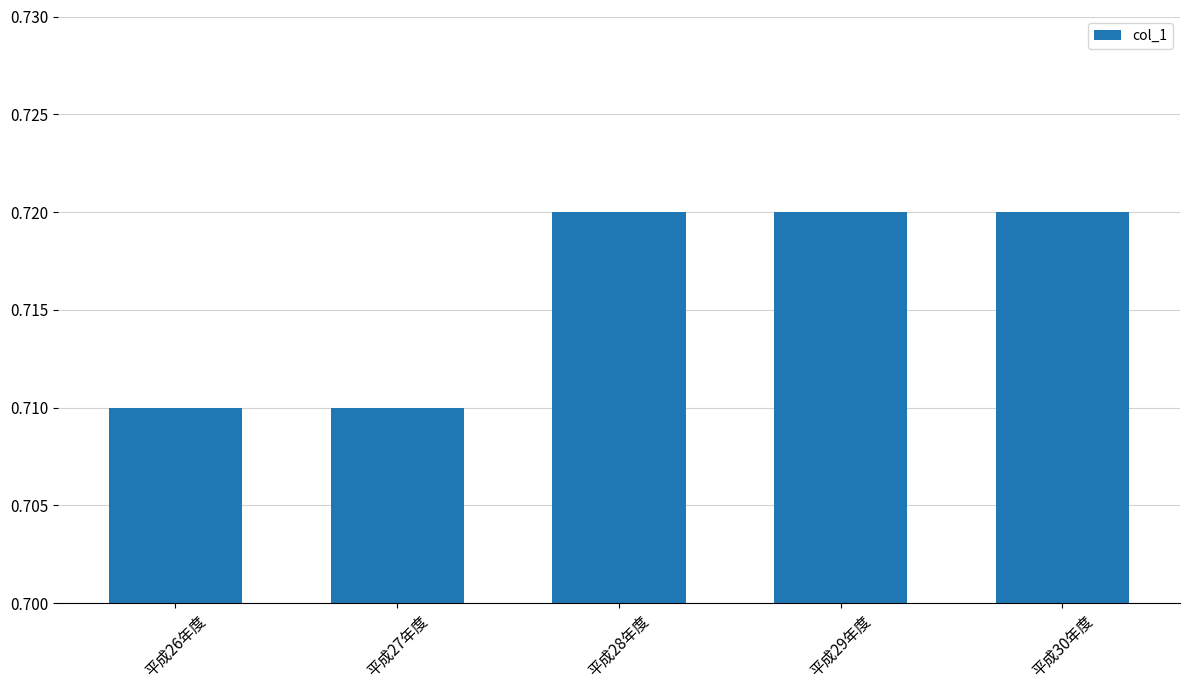

What position from the left is 平成26年度?

1